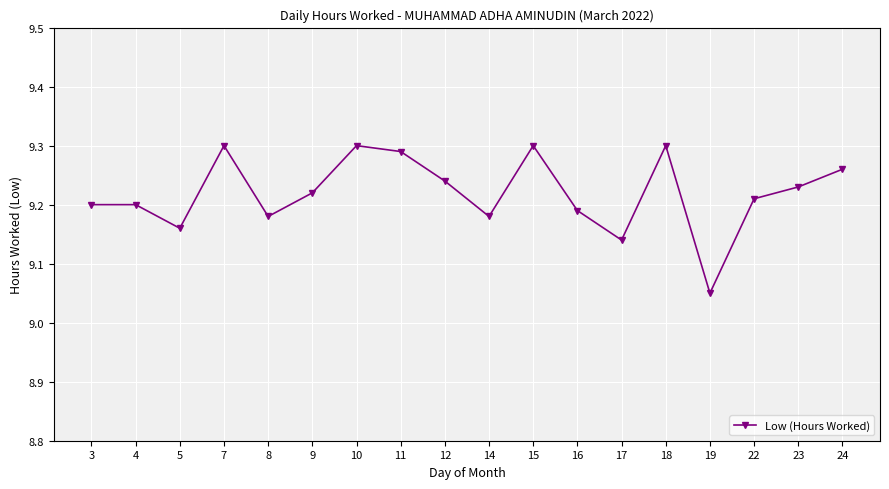

What is the change in value from 8 to 11?

+0.1